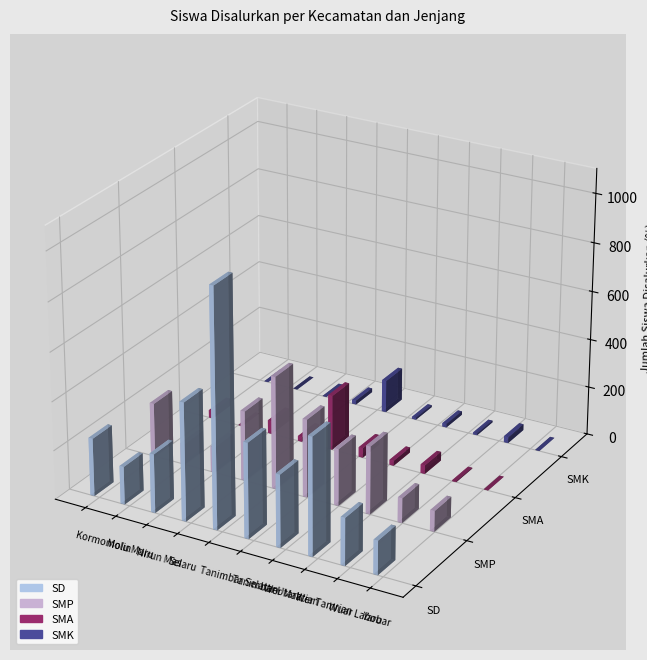

Count the number of categories in the chart.

10